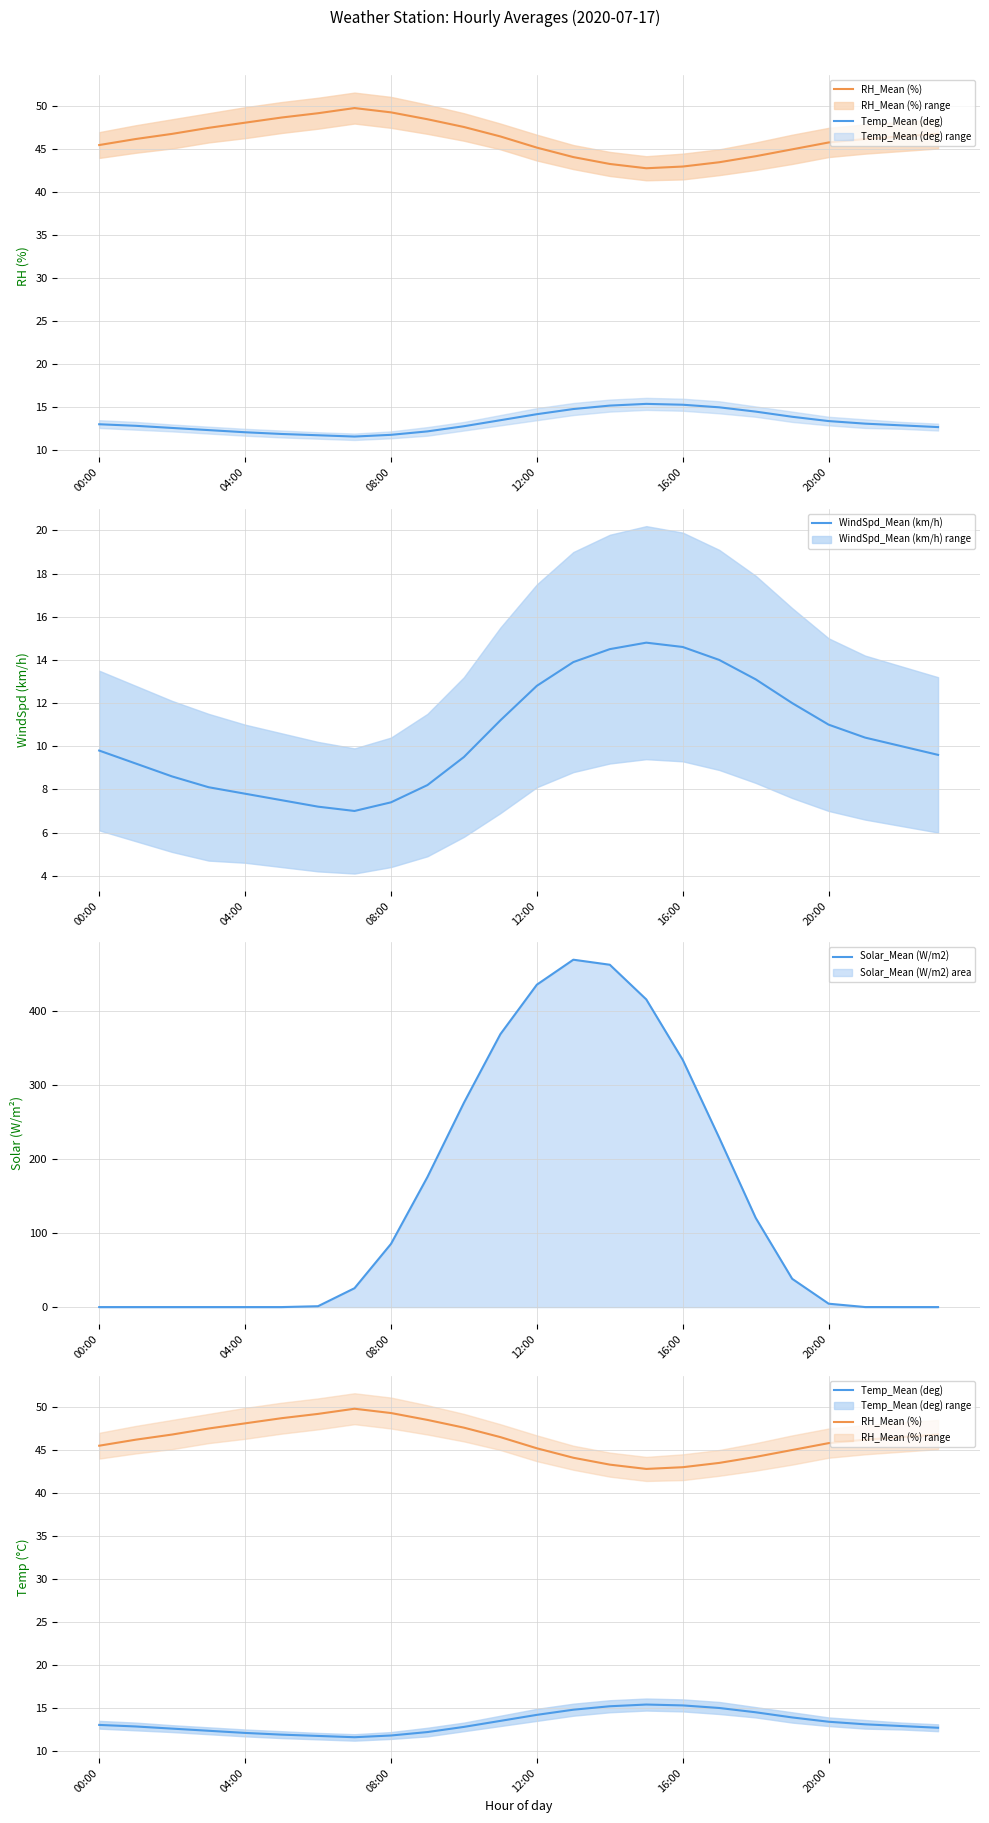

What is the difference between the Temp_Mean (deg) values at 18 and 23?

1.8